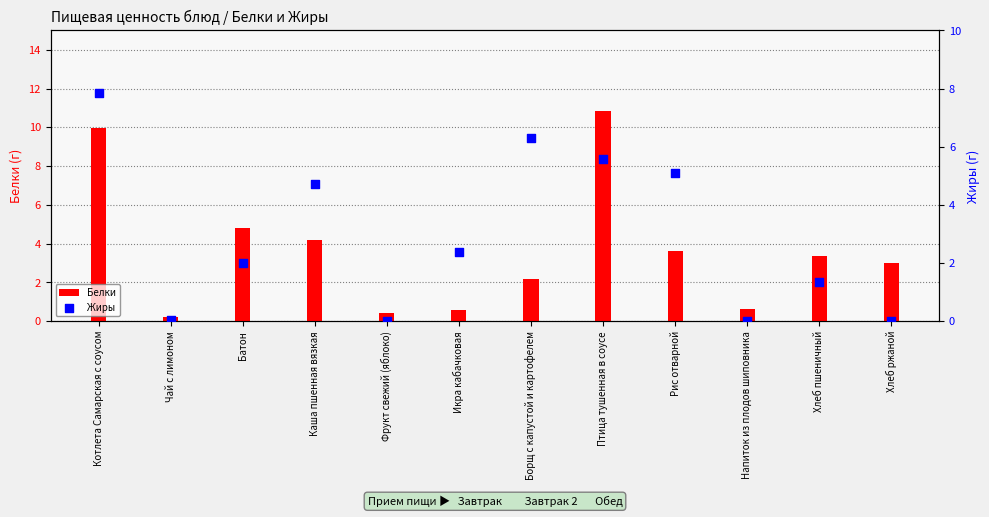

Is the value of Белки at Птица тушенная в соусе greater than the value of Жиры at Напиток из плодов шиповника?

Yes